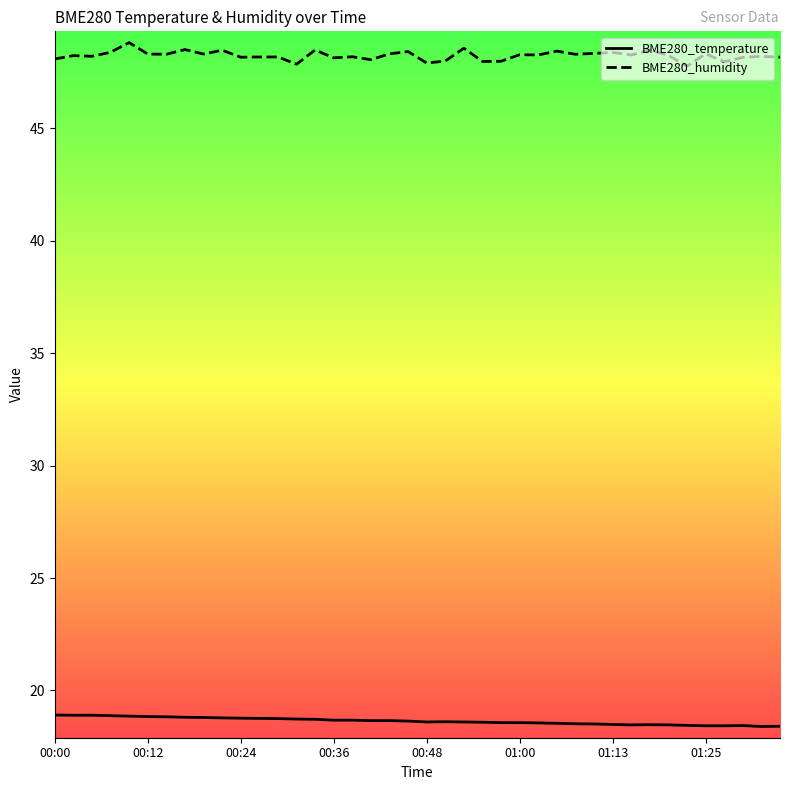

How many BME280_temperature values are between 18 and 19?

40